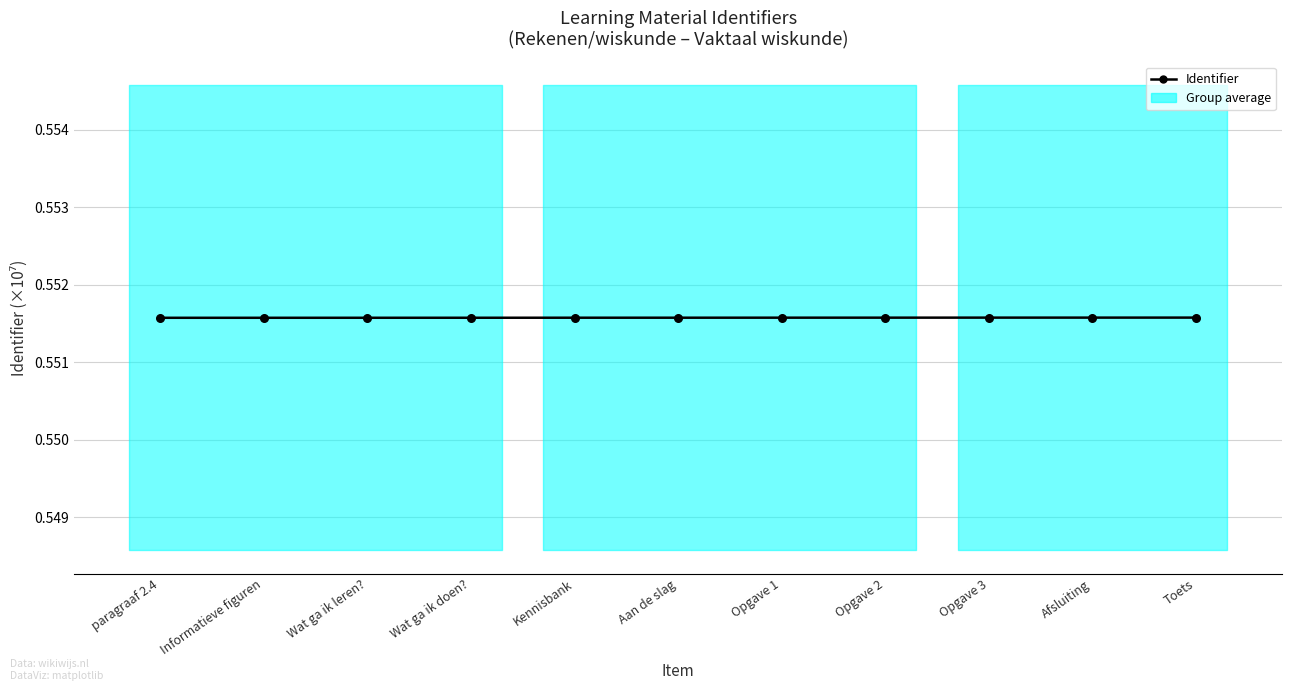

Which has a higher value, Wat ga ik doen? or paragraaf 2.4?

Wat ga ik doen?